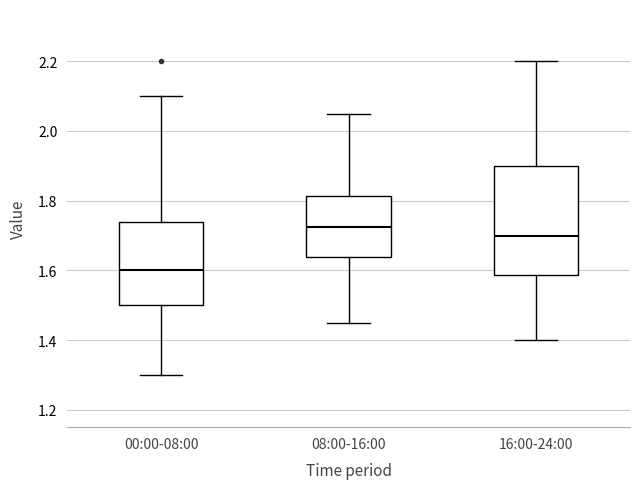

Reading left to right, read every box against the y-axis: the position of its median line, the range the box covers, and the ends of its whiskers. The values are not printed on the chart, so give them approximately, as read against the axis.

00:00-08:00: median 1.60, box 1.50 to 1.74, whiskers 1.30 to 2.10
08:00-16:00: median 1.72, box 1.64 to 1.82, whiskers 1.46 to 2.06
16:00-24:00: median 1.70, box 1.58 to 1.90, whiskers 1.40 to 2.20